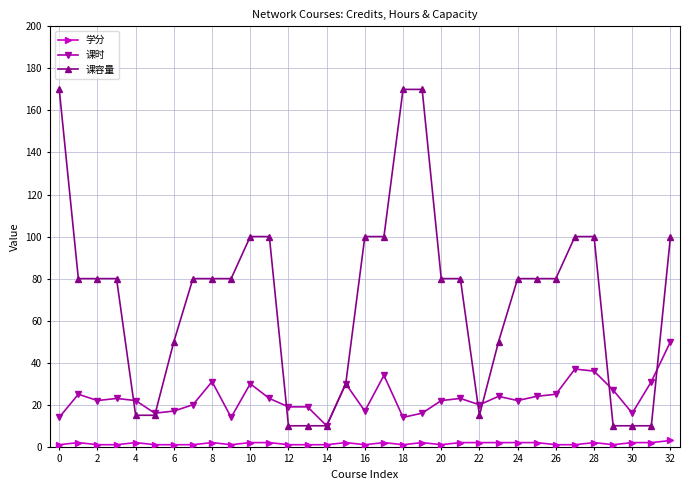

What is the maximum value shown in the chart?

170